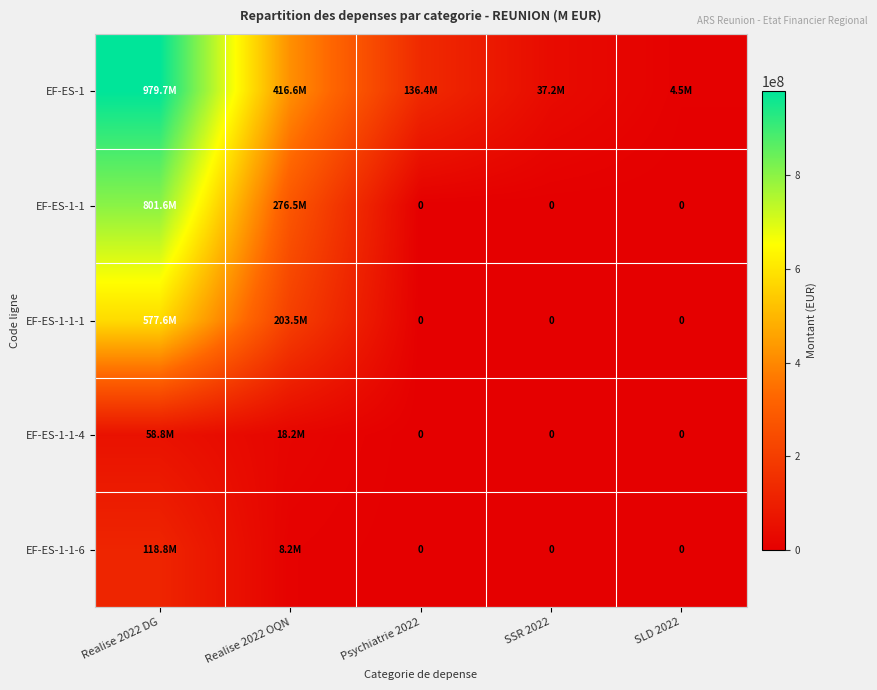

Which series changed the most between Realise 2022 DG and Psychiatrie 2022?

EF-ES-1